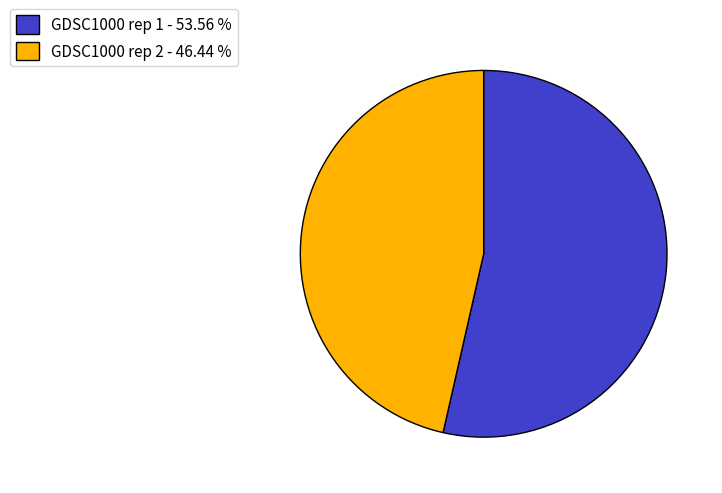

Which category has the biggest portion of the pie?

GDSC1000 rep 1